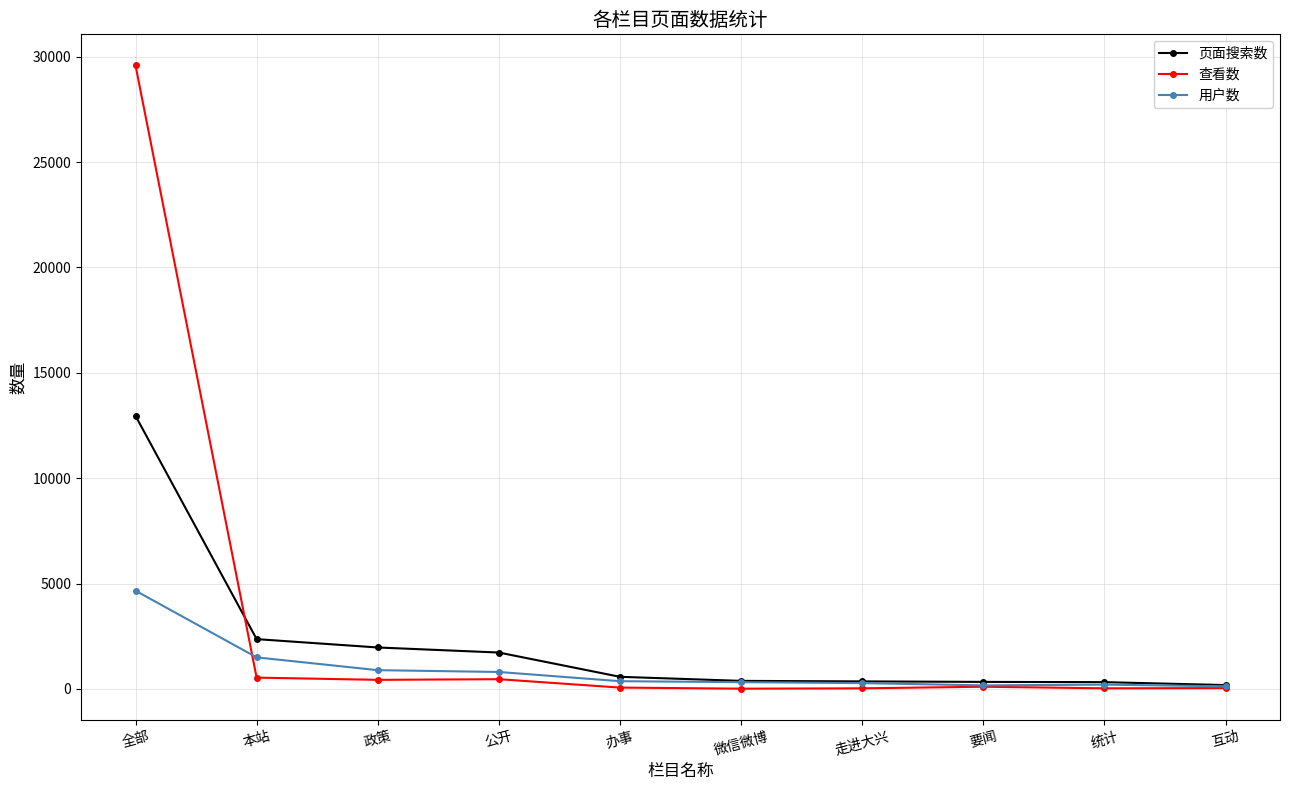

What is the spread (max minus min) of values at 要闻?

230